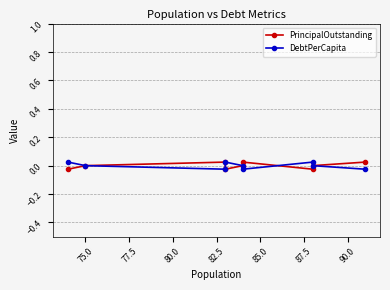

What position from the right is 75.0?

8